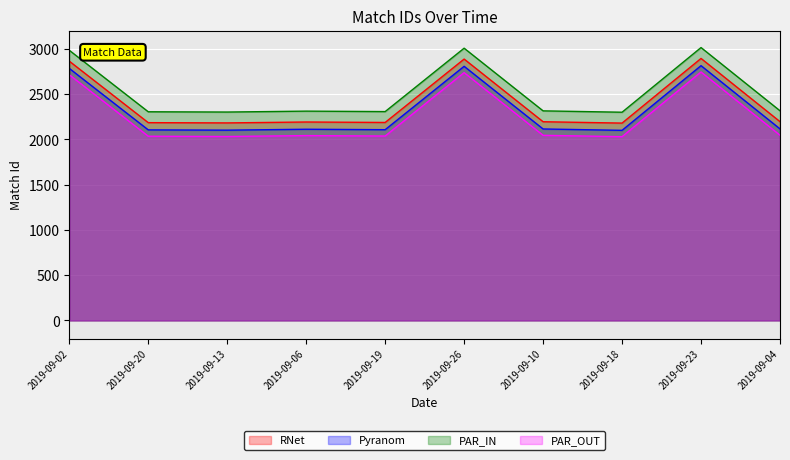

Does the chart display data point markers on the line(s)?

No